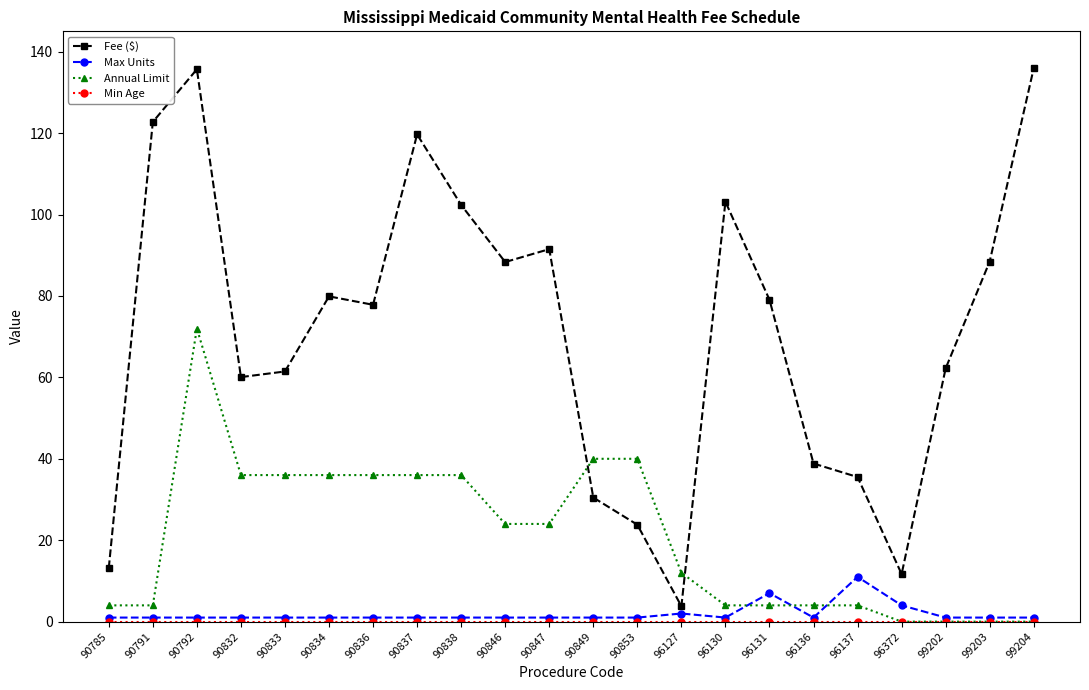

Which series changed the most between 96127 and 99202?

Fee ($)